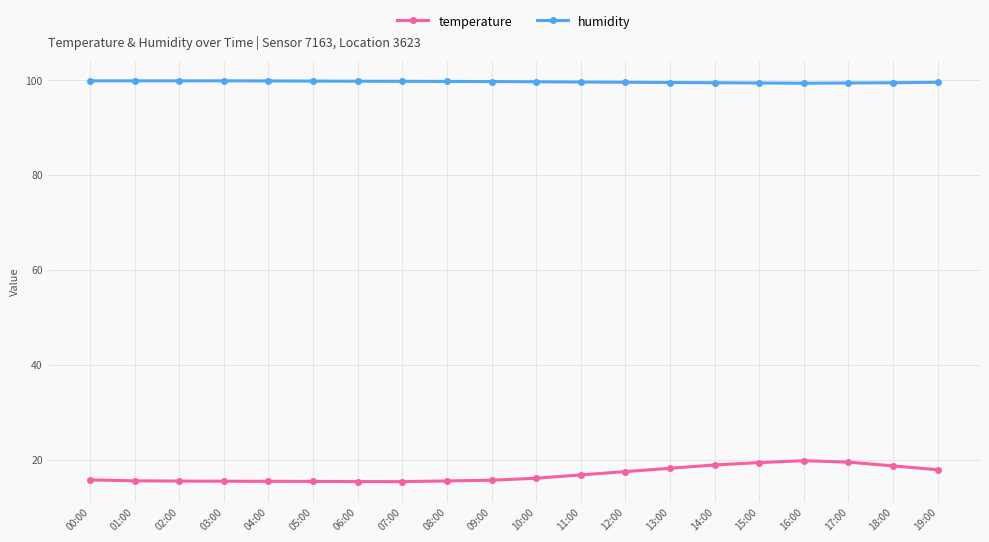

Which series has the largest total across all categories?

humidity